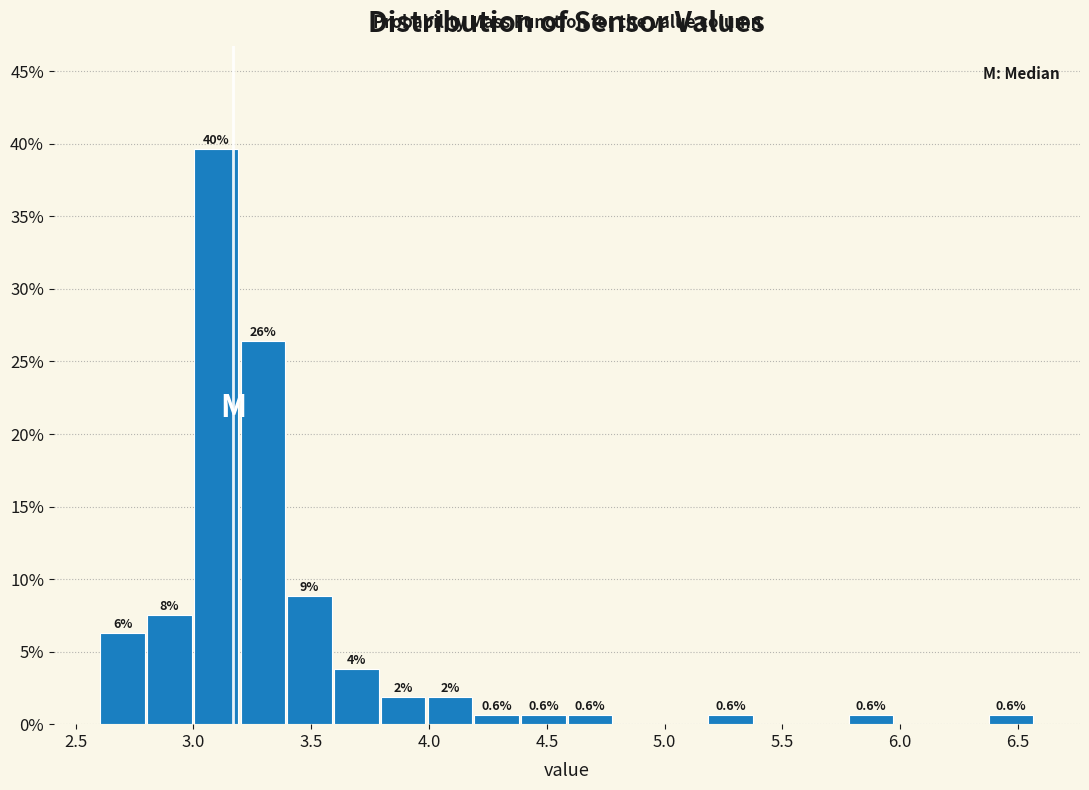

Read against the x-axis, roughly where is the centre of the tallest bar?

3.10